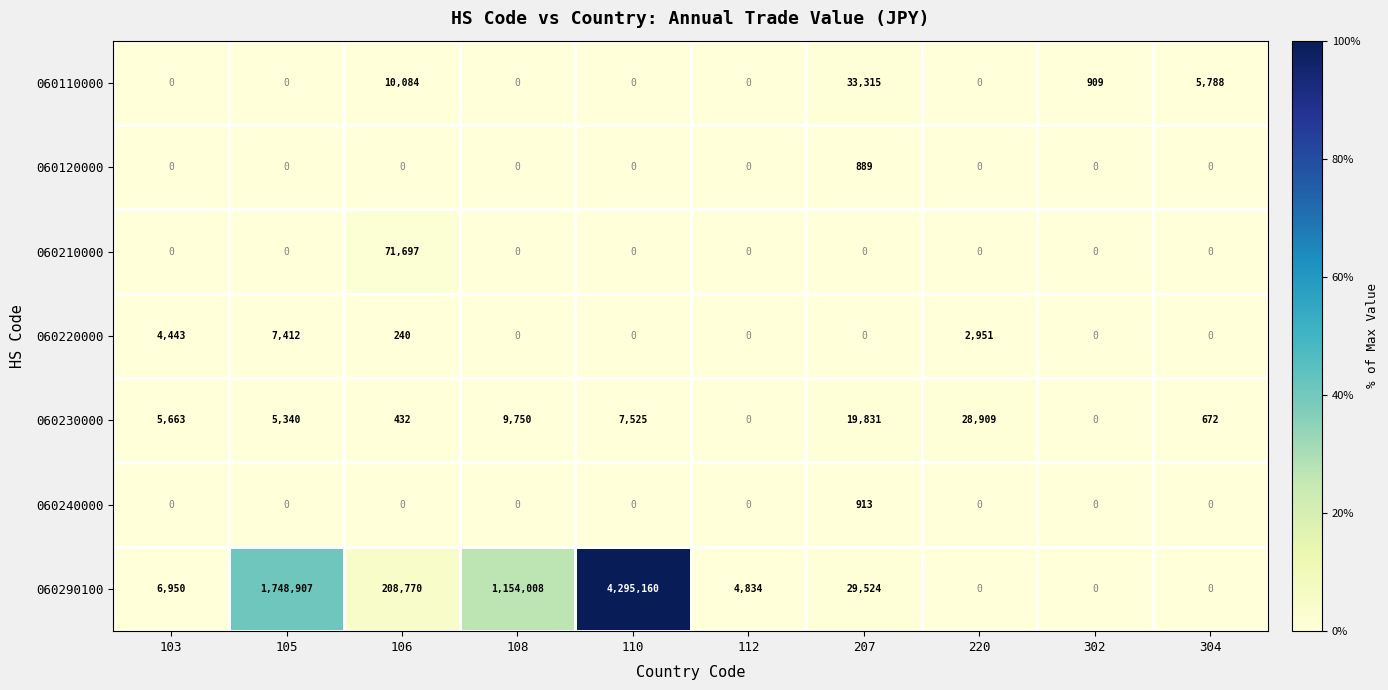

What is the difference between the highest and lowest values at 110?

4295160